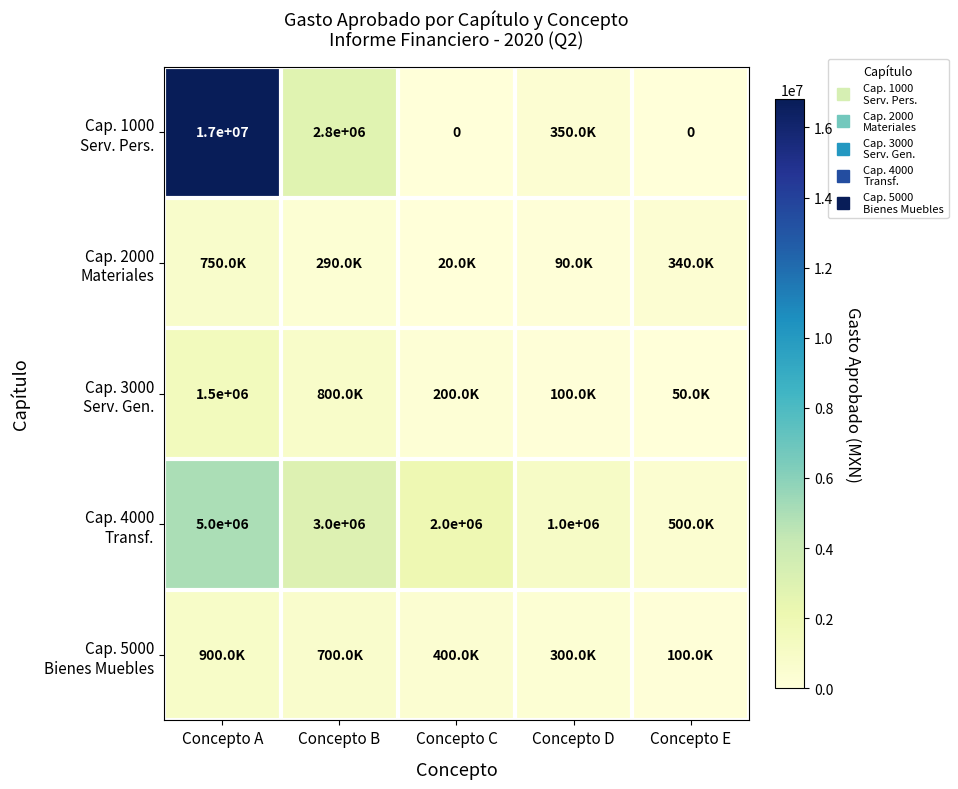

How many distinct data groups are displayed?

5